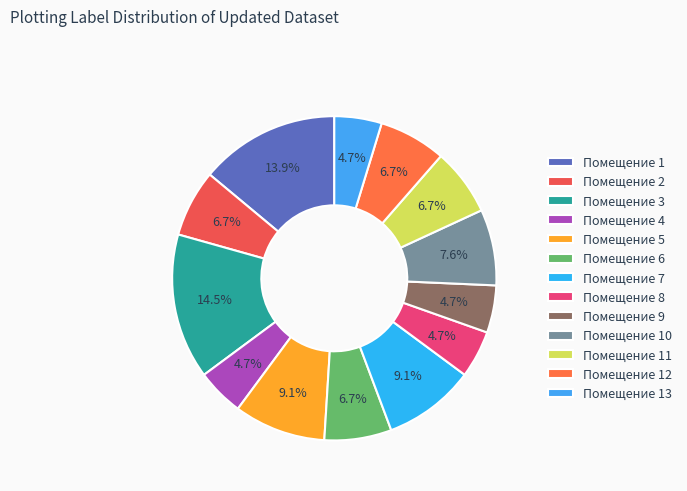

How many segments does this pie chart have?

13